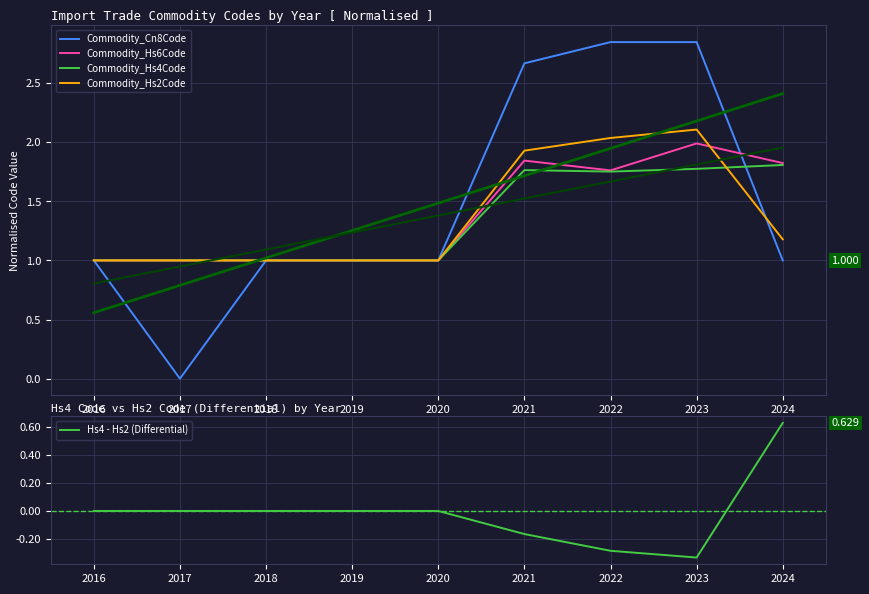

What is the value of the Commodity_Hs2Code point at the 9th from the left?

1.2